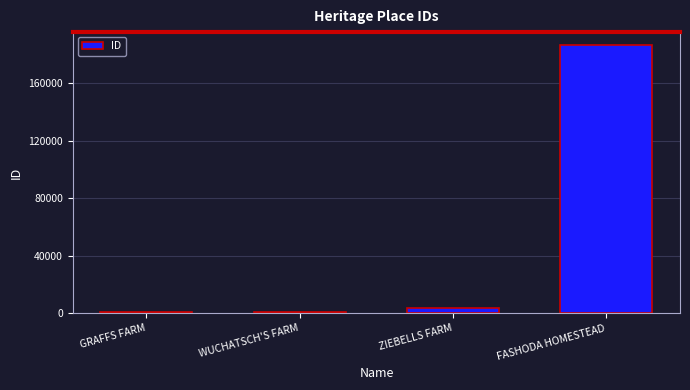

The value at FASHODA HOMESTEAD is 266876. True or false?

False